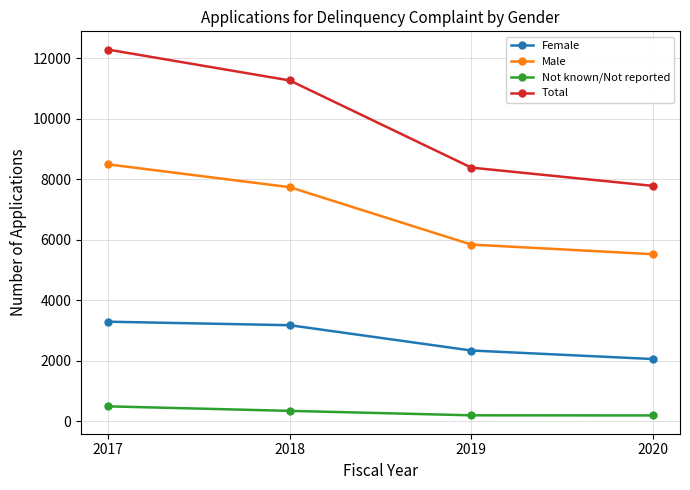

True or false: Male and Female intersect in this chart.

False